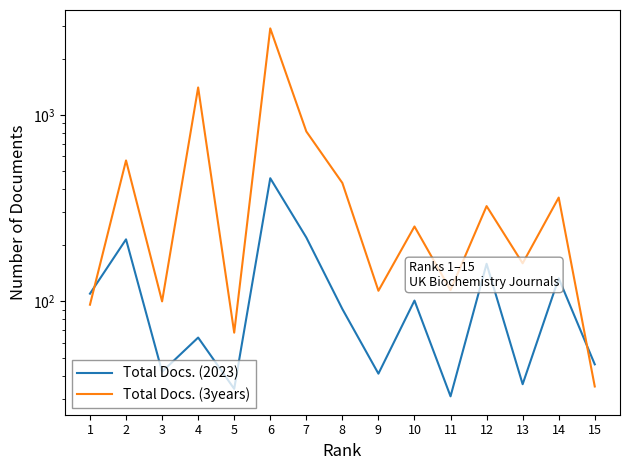

Is it true that Total Docs. (2023) equals 604 at 6?

False